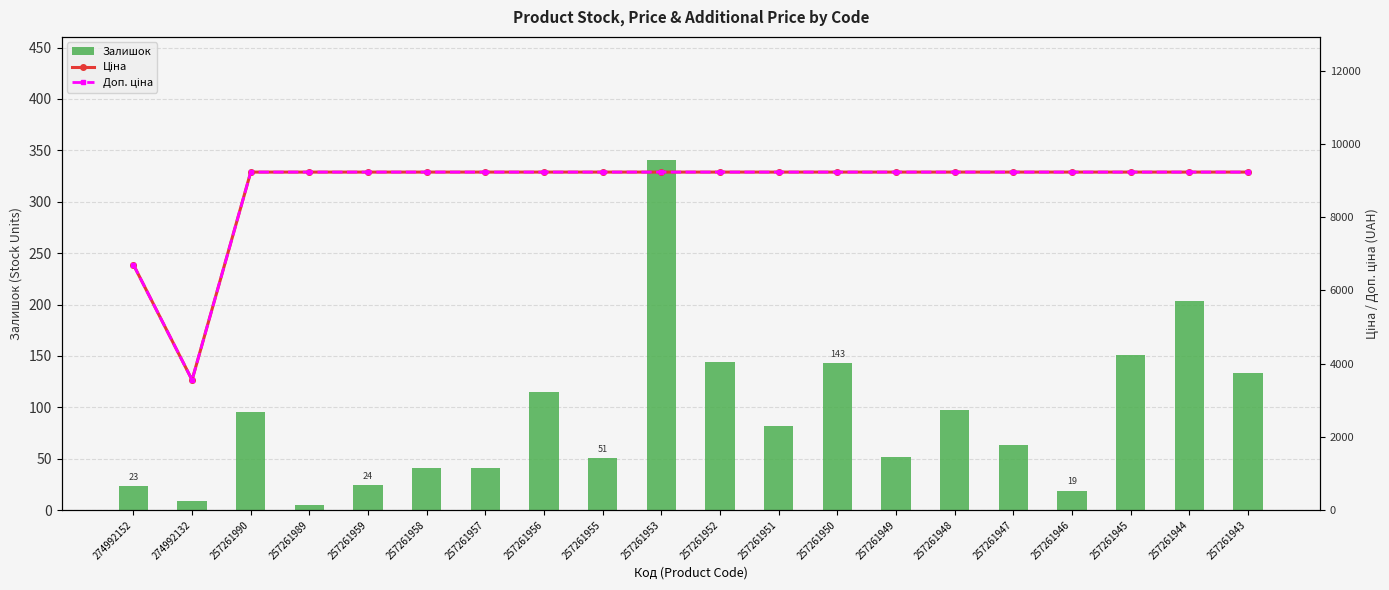

At which label is Залишок closest to 173?

257261945